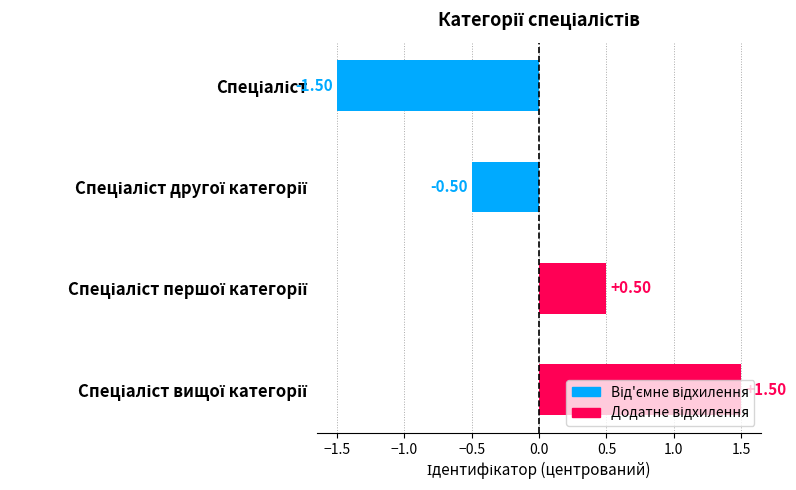

What is the difference between the maximum and minimum values?

3.0